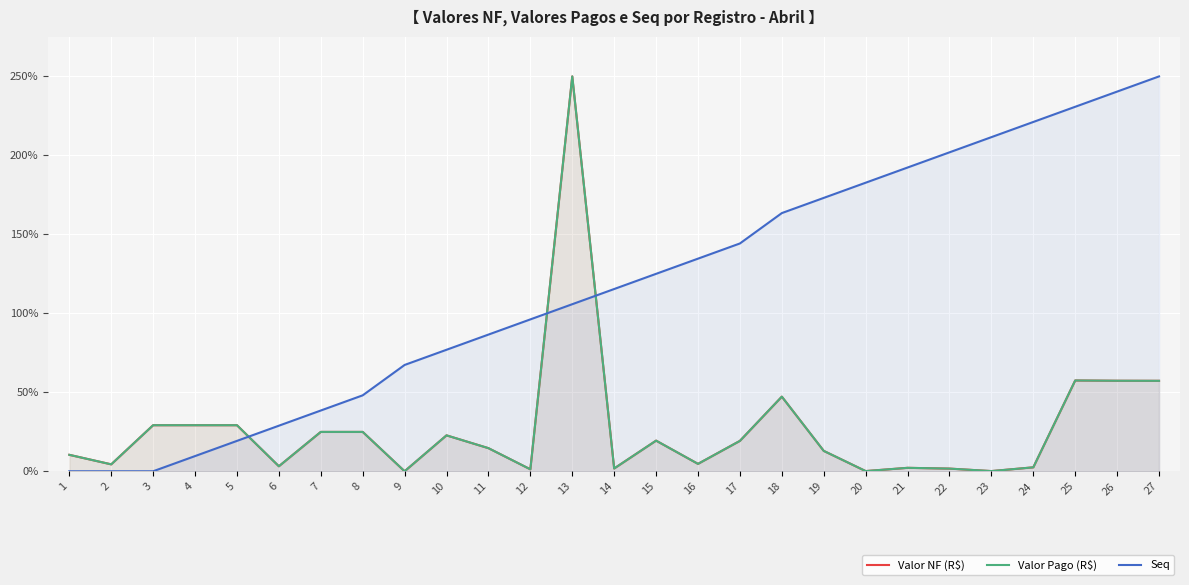

Reading left to right, extract all data points from this chart.

Valor NF (R$): 1=10.4	2=4.4	3=29.2	4=29.2	5=29.2	6=3.2	7=24.9	8=24.9	9=0.0	10=22.7	11=14.6	12=1.2	13=250.0	14=1.8	15=19.4	16=4.7	17=19.2	18=47.2	19=12.9	20=0.1	21=2.2	22=1.7	23=0.1	24=2.5	25=57.5	26=57.3	27=57.3
Valor Pago (R$): 1=10.4	2=4.4	3=29.2	4=29.2	5=29.2	6=3.2	7=24.9	8=24.9	9=0.0	10=22.7	11=14.6	12=1.2	13=250.0	14=1.8	15=19.4	16=4.7	17=19.2	18=47.2	19=12.9	20=0.1	21=2.2	22=1.7	23=0.1	24=2.5	25=57.5	26=57.3	27=57.3
Seq: 1=0.0	2=0.0	3=0.0	4=9.6	5=19.2	6=28.8	7=38.5	8=48.1	9=67.3	10=76.9	11=86.5	12=96.2	13=105.8	14=115.4	15=125.0	16=134.6	17=144.2	18=163.5	19=173.1	20=182.7	21=192.3	22=201.9	23=211.5	24=221.2	25=230.8	26=240.4	27=250.0